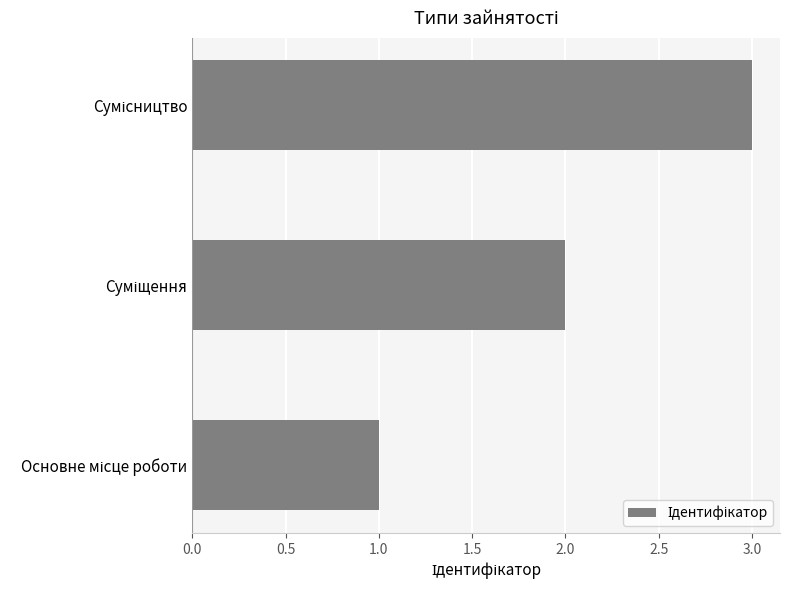

What is the sum of all values?

6